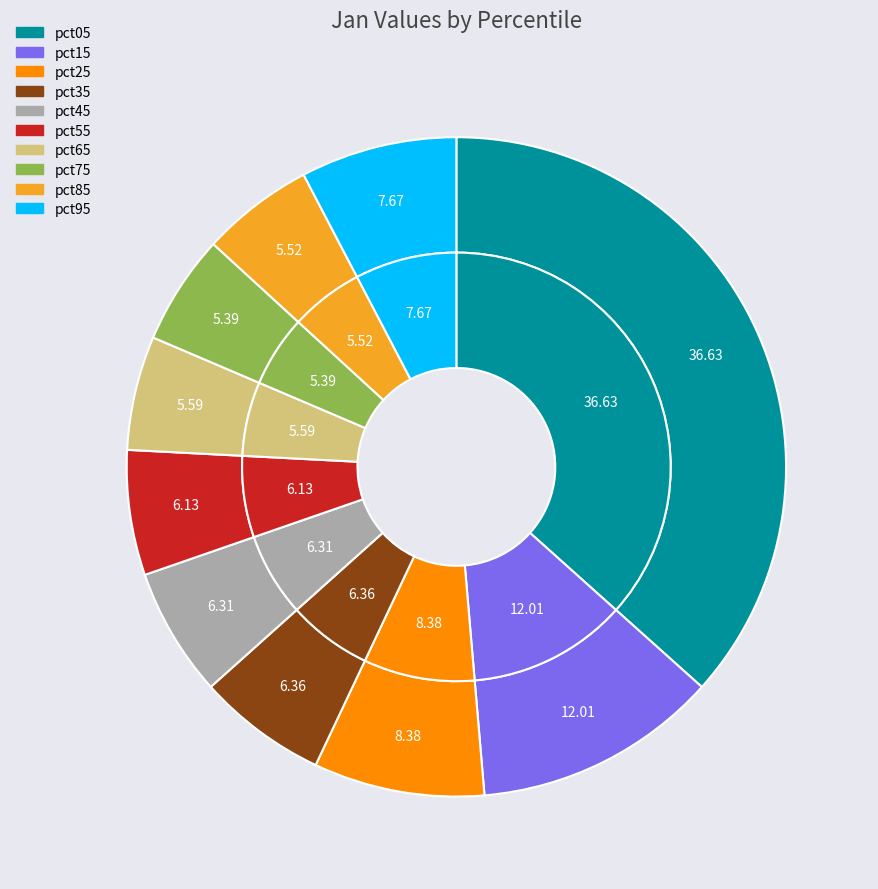

What percentage do pct35 and pct75 together represent?

11.7%